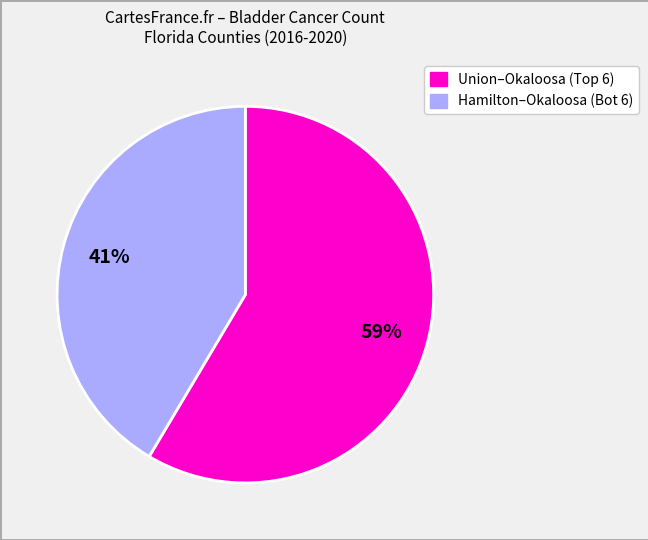

Does any single category account for the majority?

Yes